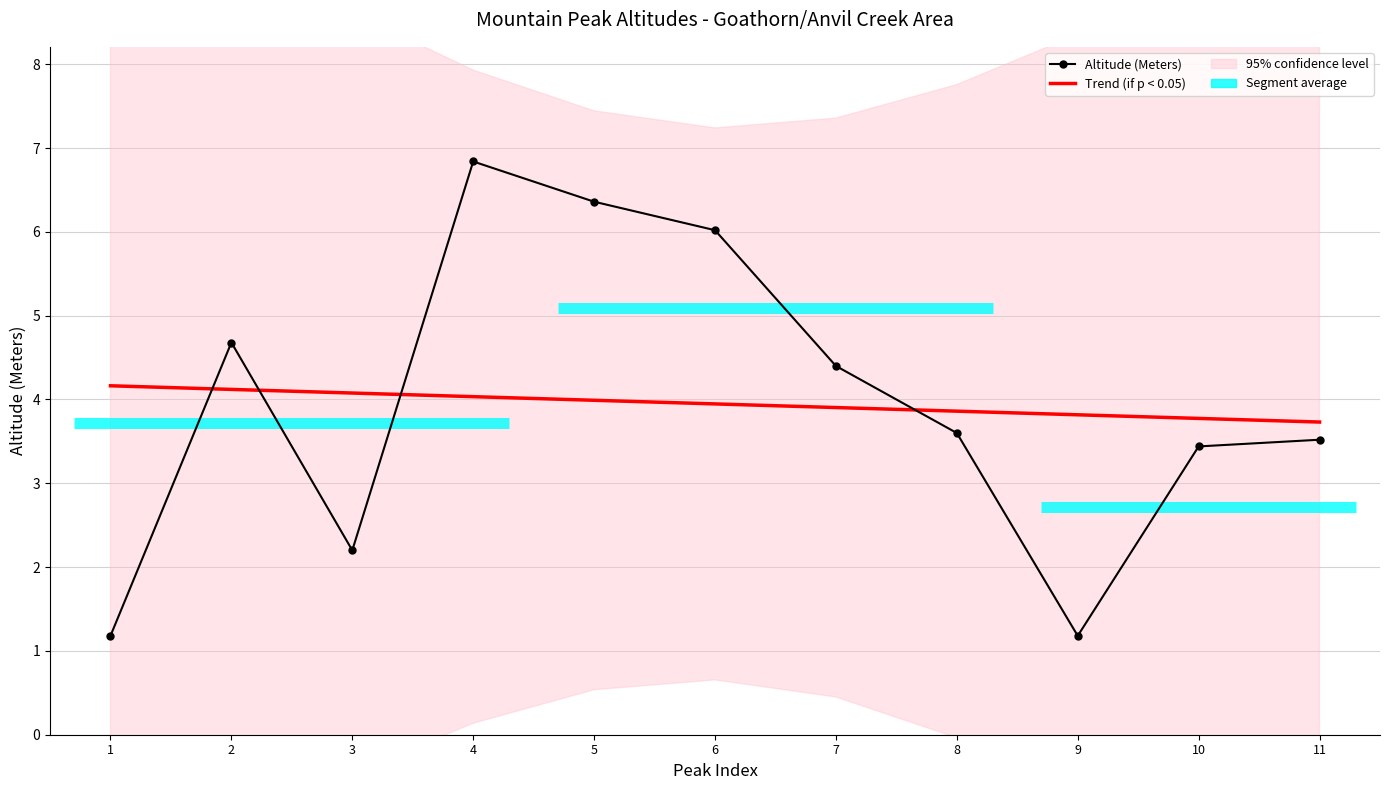

List the series in order of their peak value, highest first.

Altitude (Meters), Trend (if p < 0.05)